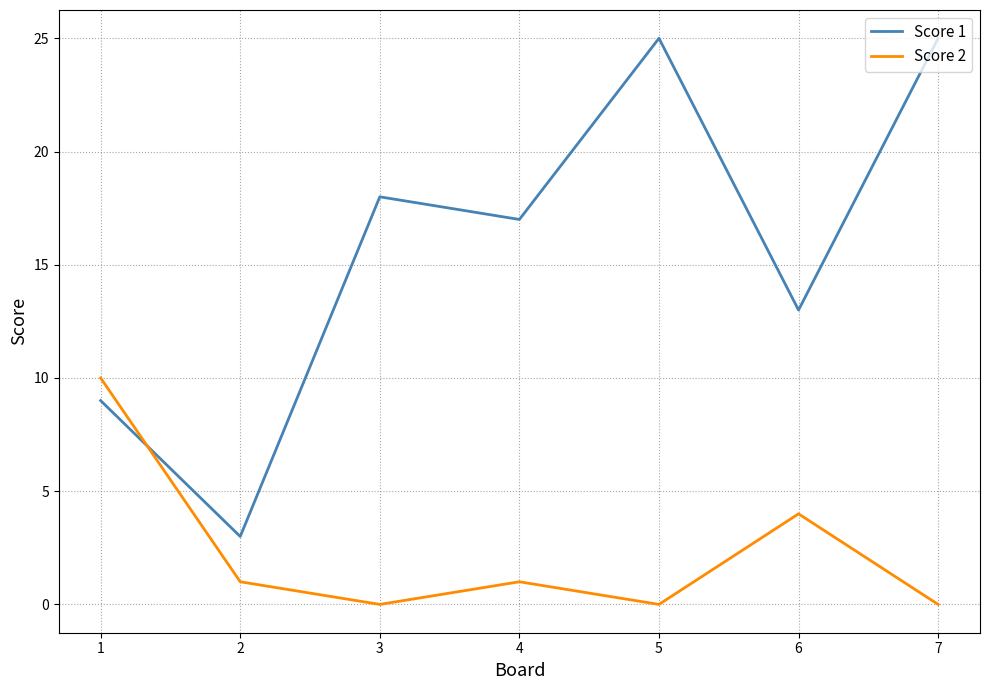

Which series has the largest range (max minus min)?

Score 1